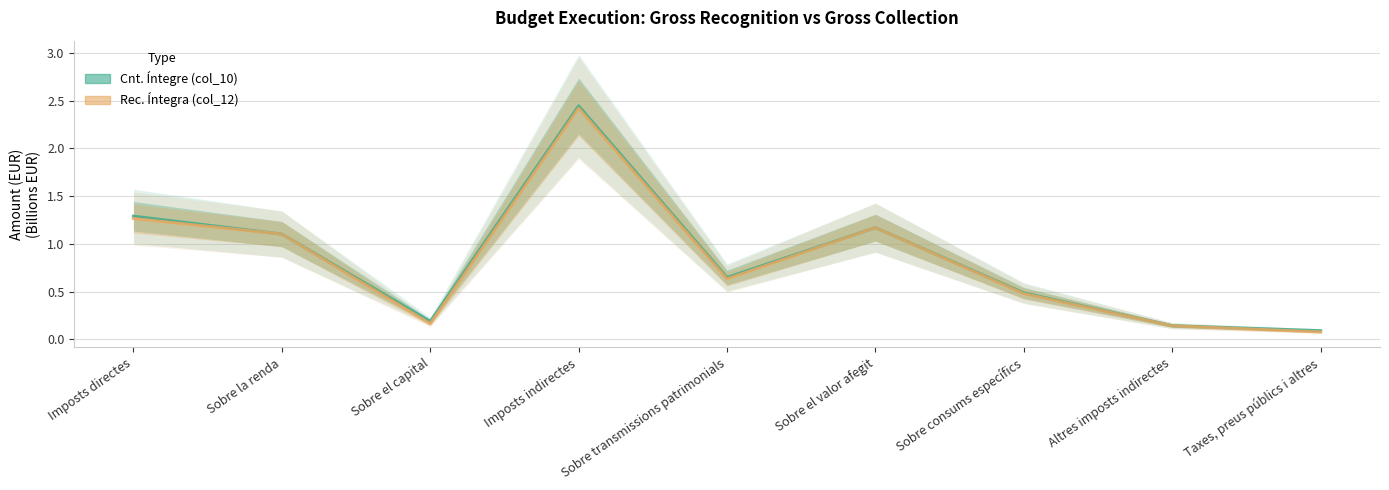

True or false: Cnt. Íntegre (col_10) has more than 1 interior local peaks.

True